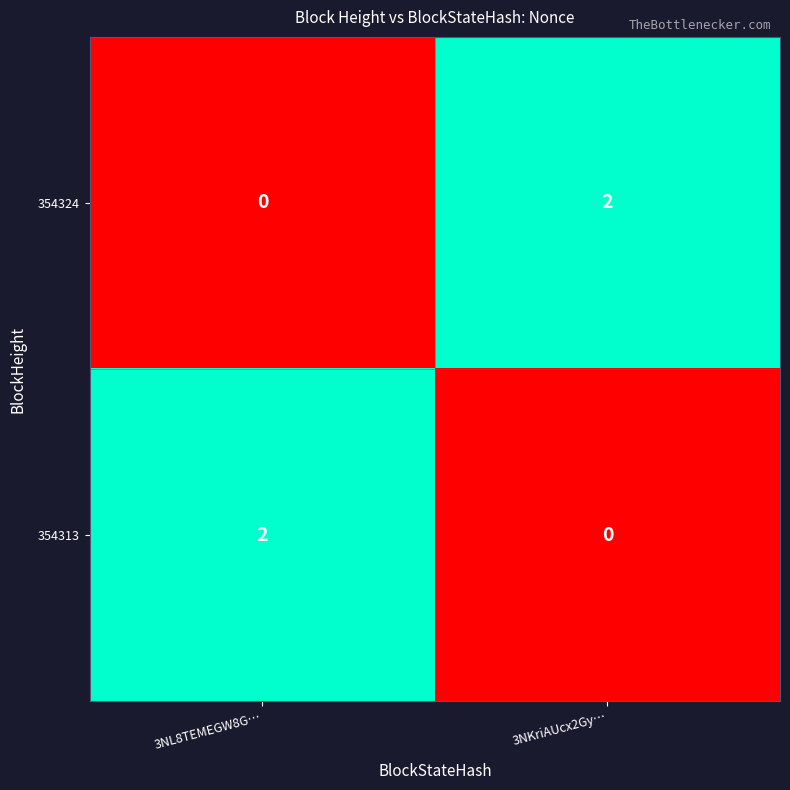

Rank the categories by 354324 value from highest to lowest.

3NKriAUcx2Gy…, 3NL8TEMEGW8G…